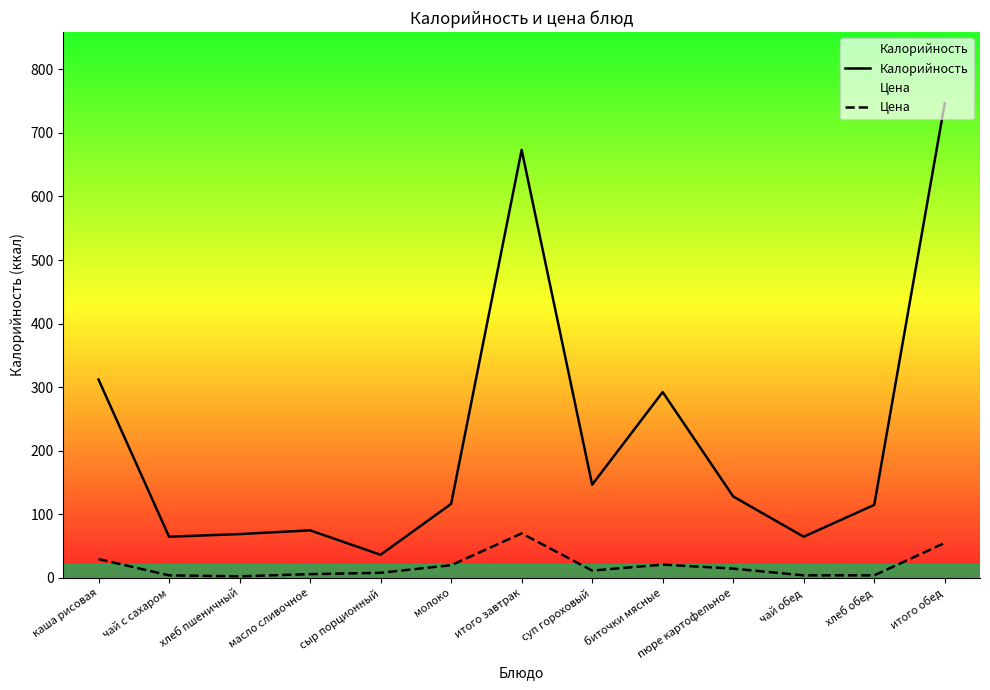

At how many categories does at least one series exceed 698?

1